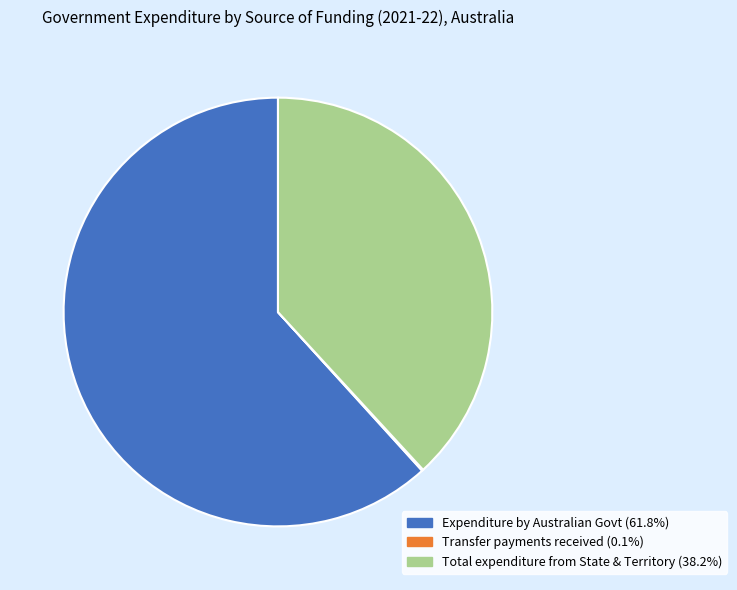

Is there any slice that represents more than half of the pie?

Yes